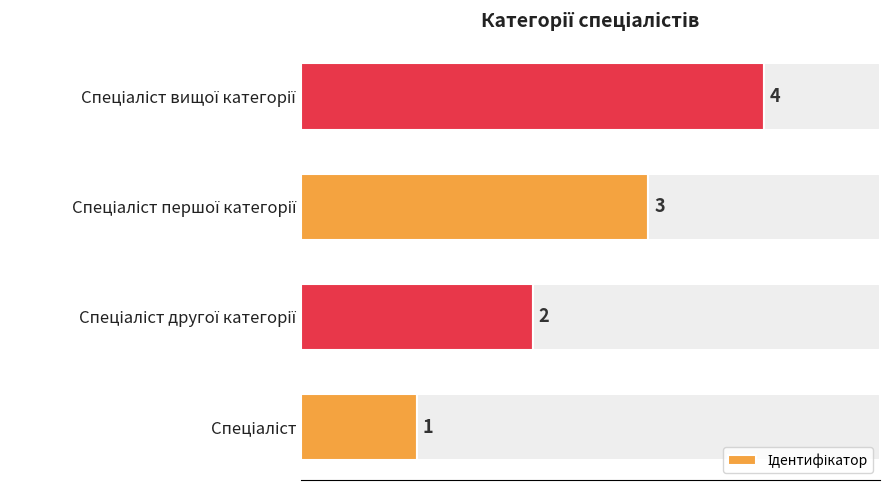

Which has a higher value, Спеціаліст першої категорії or Спеціаліст другої категорії?

Спеціаліст першої категорії